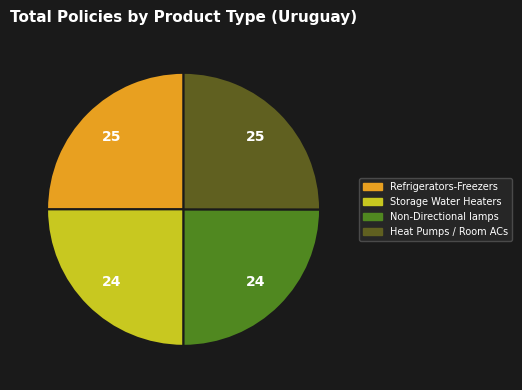

Is it true that Non-Directional lamps is 18% of the pie?

False